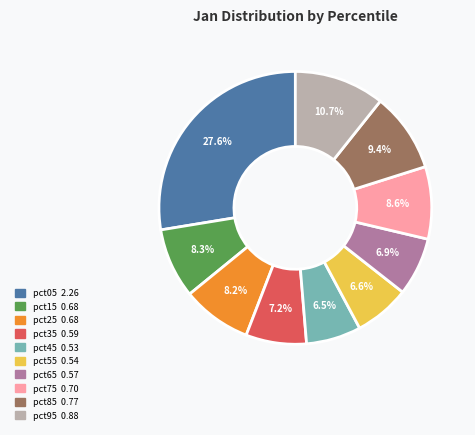

Between pct85 and pct15, which is larger?

pct85